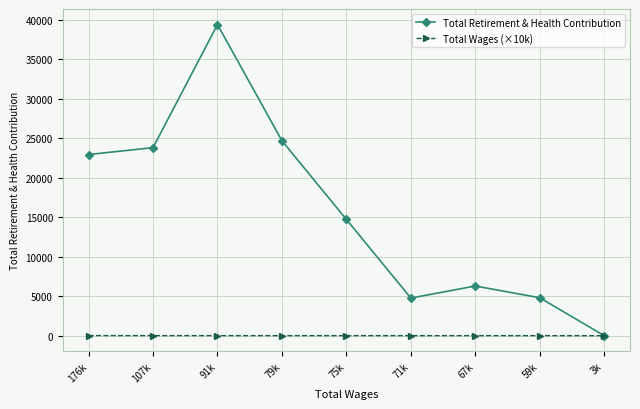

At which label is Total Retirement & Health Contribution closest to 19710?

176k